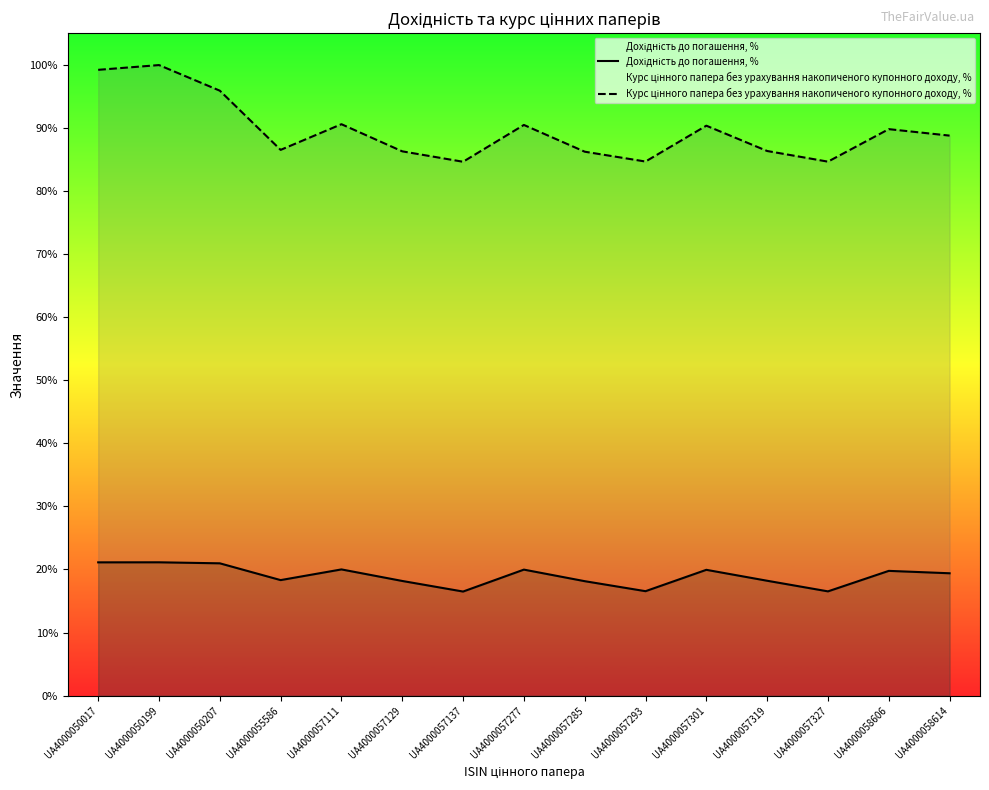

What is the sum of the Курс цінного папера без урахування накопиченого купонного доходу, % values at UA4000057327 and UA4000050207?

180.5